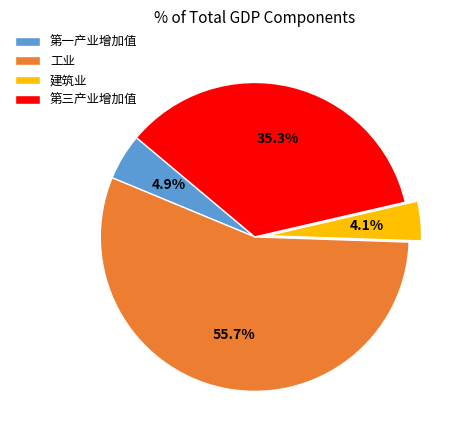

To the nearest percent, what is the difference between the largest and smallest slice percentages?

52%